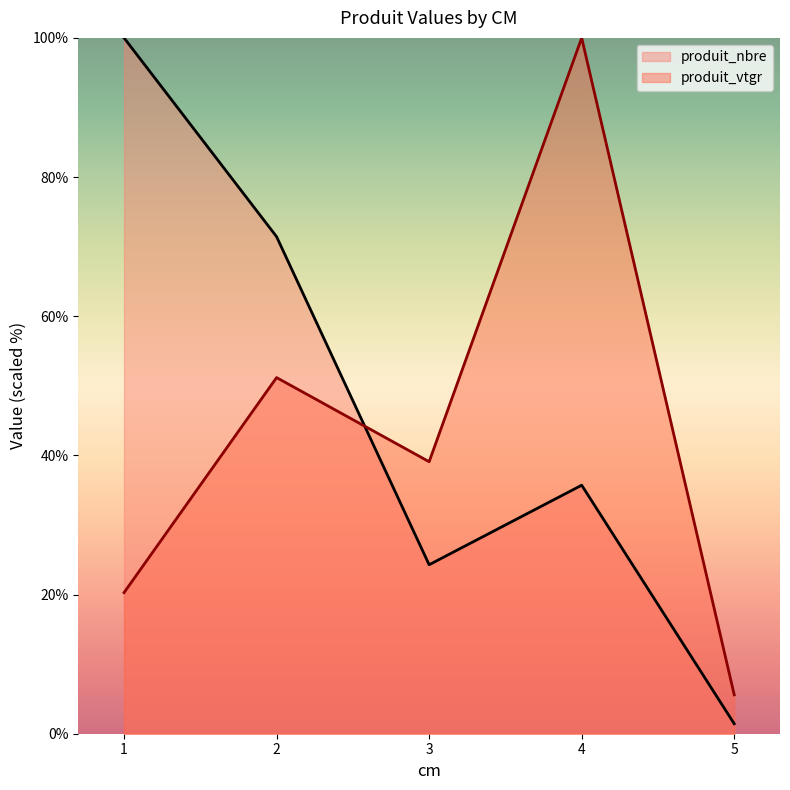

What is the total value across all series at 3?

63.4